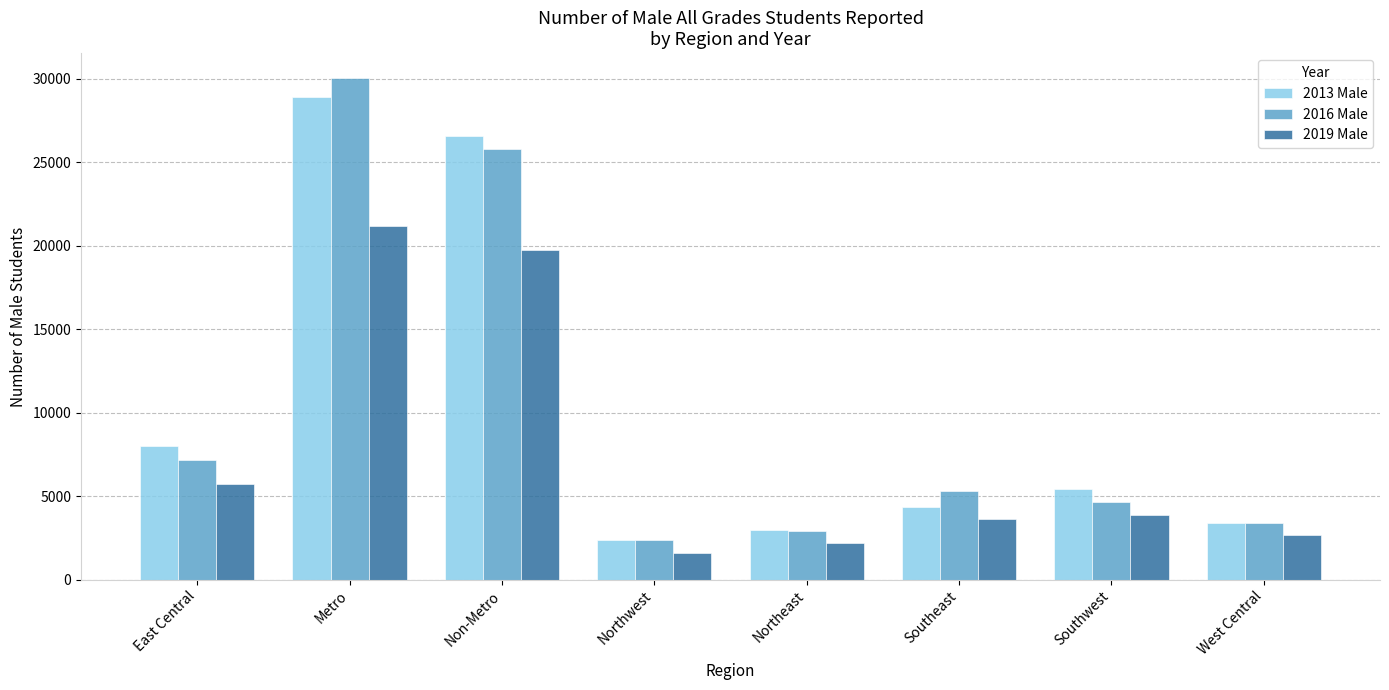

Which series has the largest range (max minus min)?

2016 Male